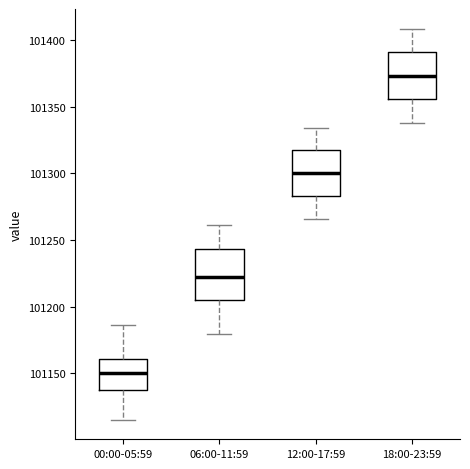

Reading left to right, transcribe this box plot: for each box, give where its median line is, the range the box spans, and where its two whiskers end, as read against the y-axis. The values are not printed on the chart, so give them approximately, as read against the axis.

00:00-05:59: median 101150, box 101140 to 101160, whiskers 101115 to 101185
06:00-11:59: median 101220, box 101205 to 101245, whiskers 101180 to 101260
12:00-17:59: median 101300, box 101285 to 101315, whiskers 101265 to 101335
18:00-23:59: median 101375, box 101355 to 101390, whiskers 101340 to 101410